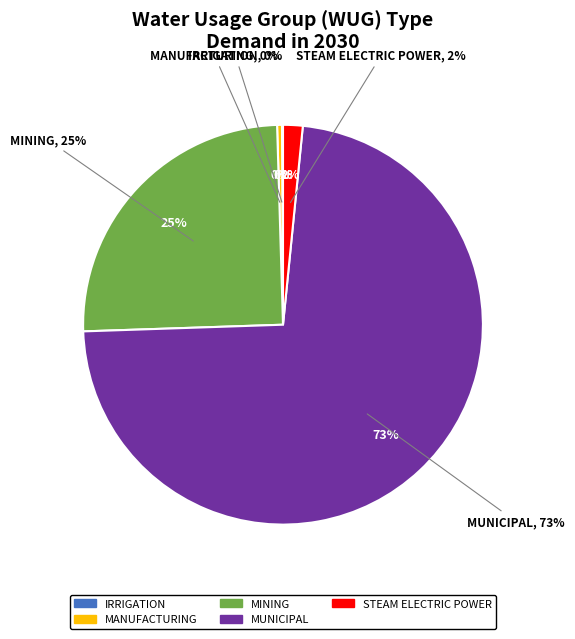

Is there a majority slice in this chart?

Yes